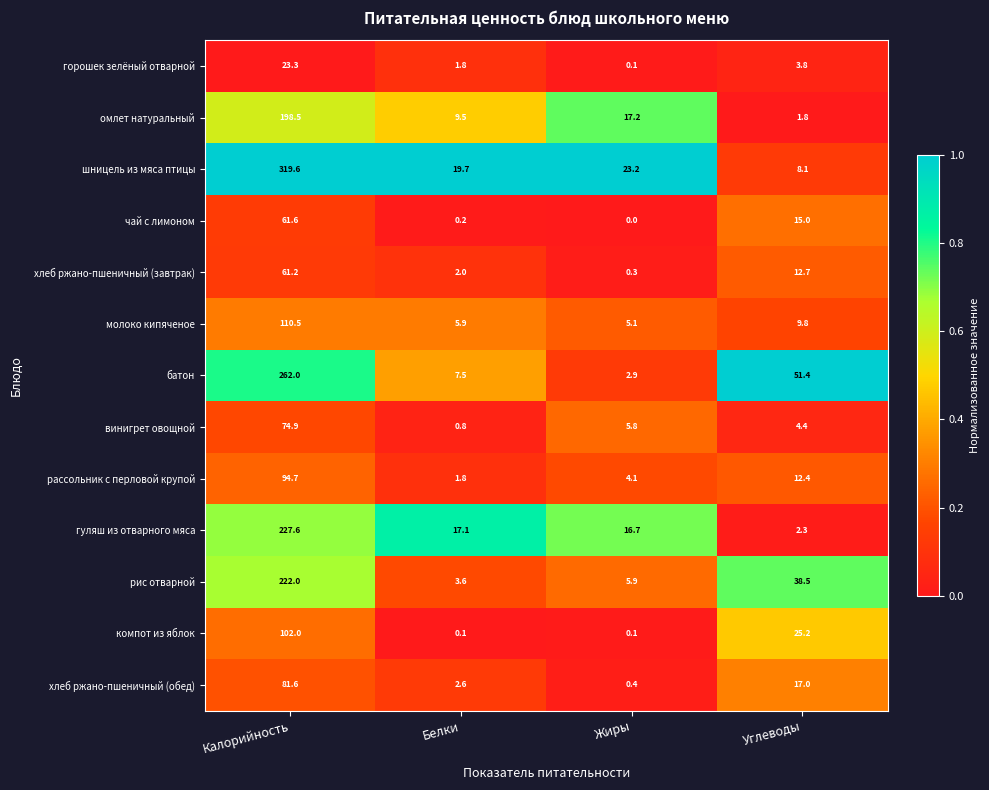

Which series has the largest range (max minus min)?

шницель из мяса птицы